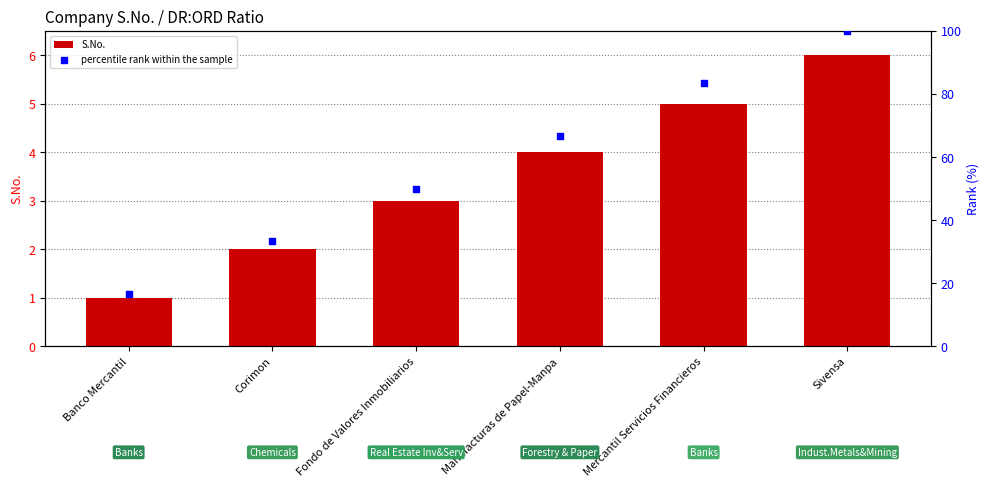

Which series has the largest total across all categories?

percentile rank within the sample